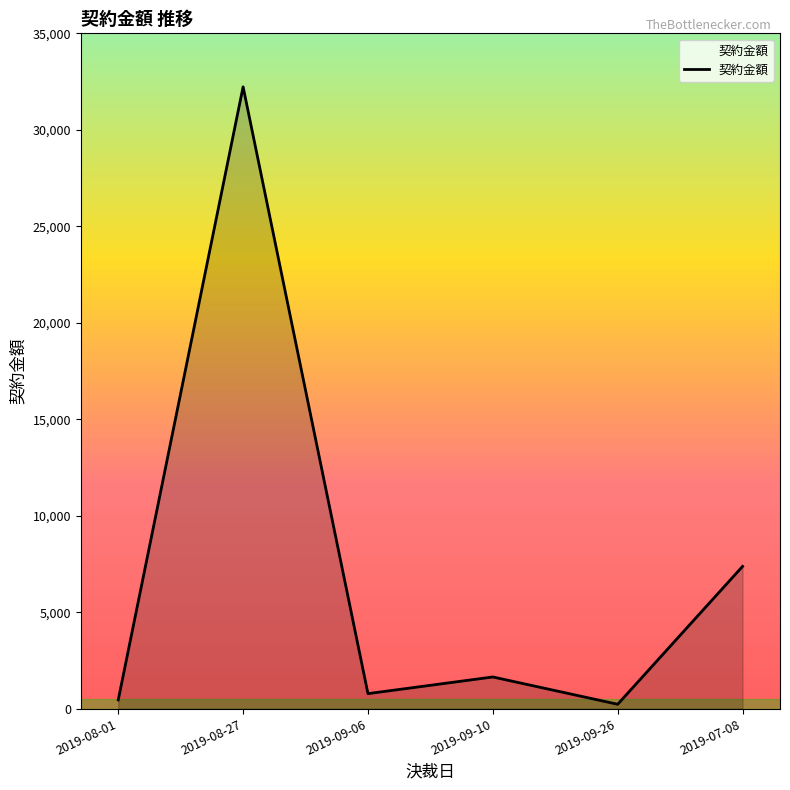

How many interior local peaks (higher than both neighbors) does the data have?

2